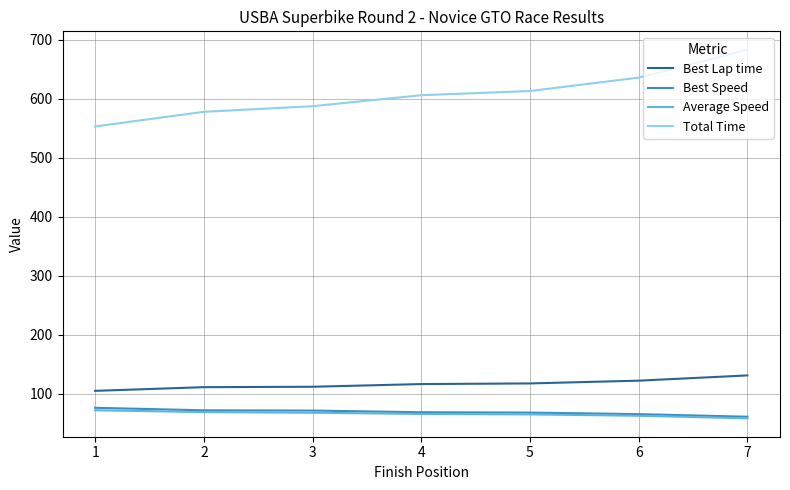

What is the maximum value for Best Speed?

75.8